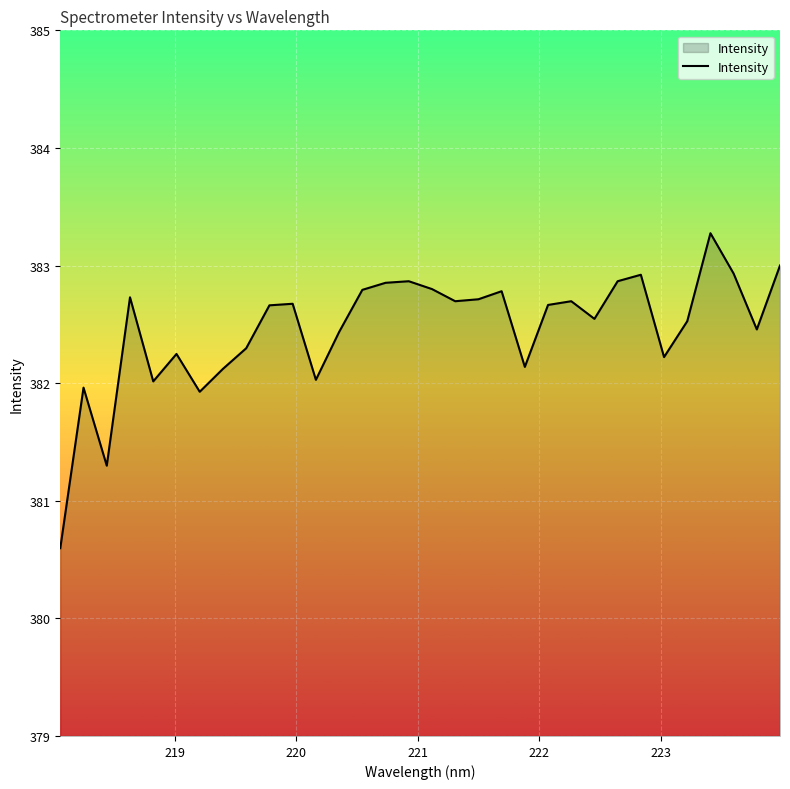

What is the greatest value displayed?

383.3